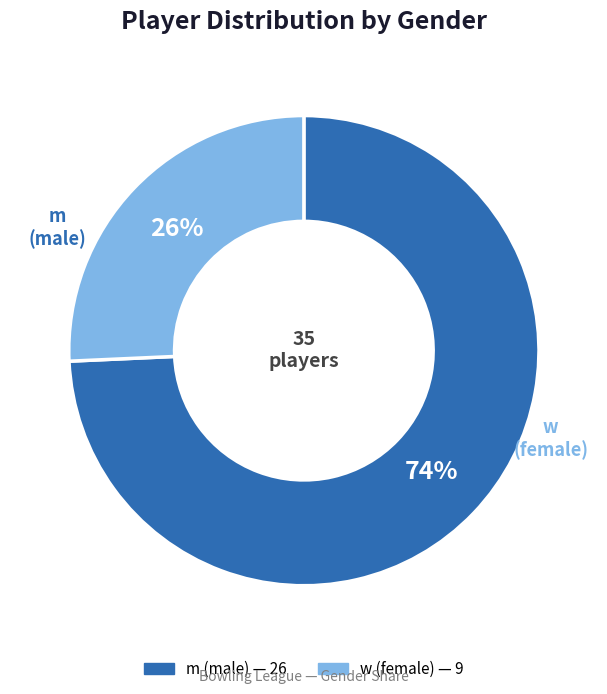

Which slice is the smallest?

w